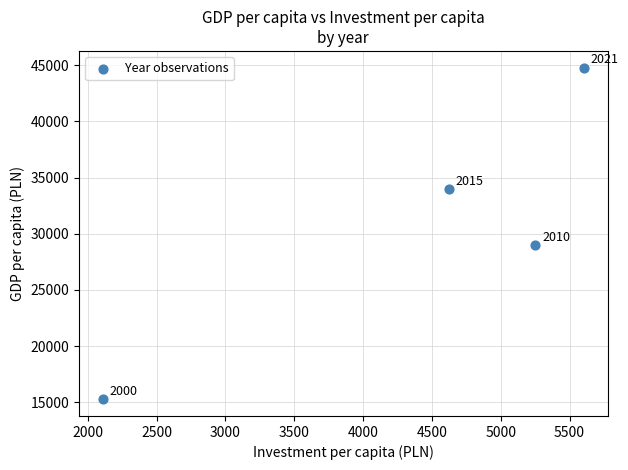

What is the range of X values (max minus min)?

3492